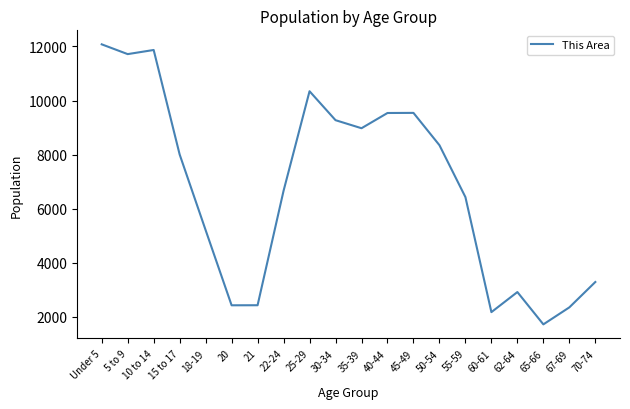

True or false: the data shows 12334 at 50-54.

False